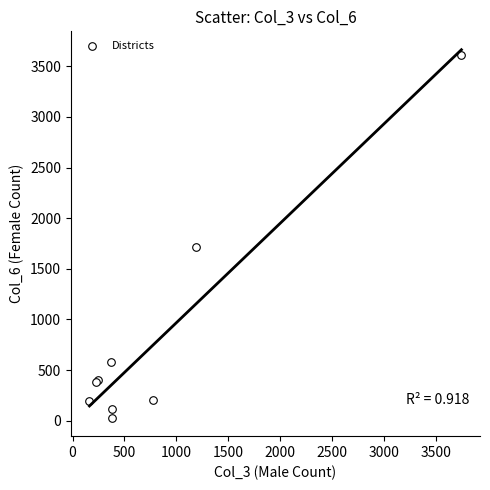

What Y value in the scatter plot is closest to 1820?

1711